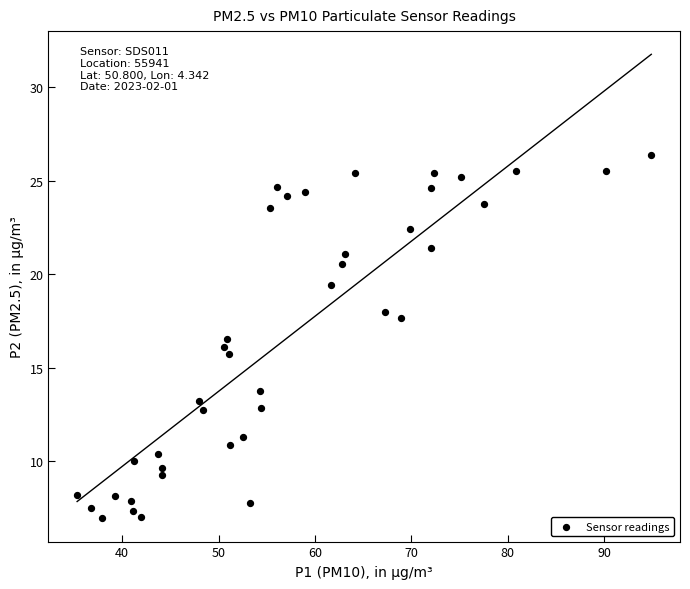

What is the range of X values (max minus min)?

59.5